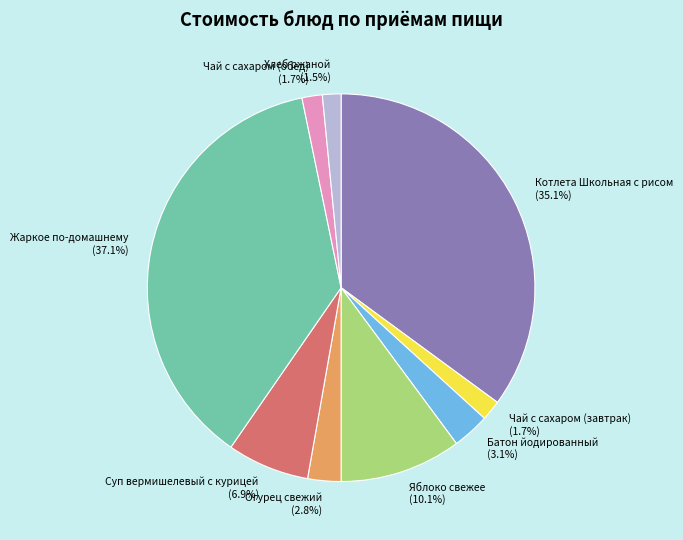

True or false: Чай с сахаром (завтрак) accounts for 12% of the total.

False